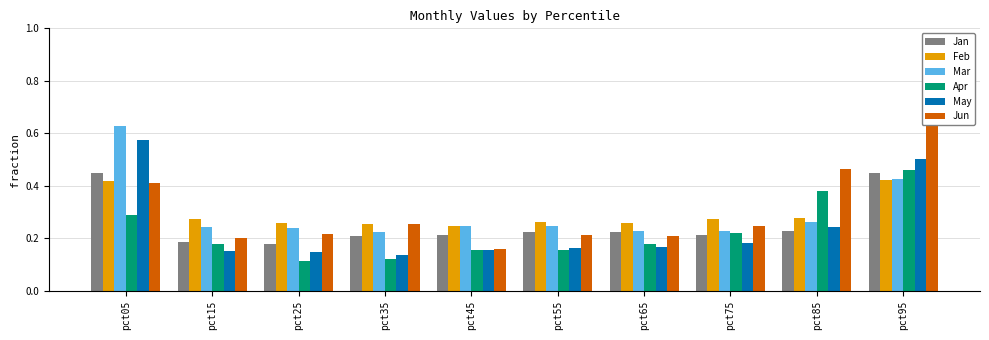

Reading left to right, transcribe all the data shown in this chart.

Jan: pct05=0.4	pct15=0.2	pct25=0.2	pct35=0.2	pct45=0.2	pct55=0.2	pct65=0.2	pct75=0.2	pct85=0.2	pct95=0.4
Feb: pct05=0.4	pct15=0.3	pct25=0.3	pct35=0.3	pct45=0.2	pct55=0.3	pct65=0.3	pct75=0.3	pct85=0.3	pct95=0.4
Mar: pct05=0.6	pct15=0.2	pct25=0.2	pct35=0.2	pct45=0.2	pct55=0.2	pct65=0.2	pct75=0.2	pct85=0.3	pct95=0.4
Apr: pct05=0.3	pct15=0.2	pct25=0.1	pct35=0.1	pct45=0.2	pct55=0.2	pct65=0.2	pct75=0.2	pct85=0.4	pct95=0.5
May: pct05=0.6	pct15=0.2	pct25=0.1	pct35=0.1	pct45=0.2	pct55=0.2	pct65=0.2	pct75=0.2	pct85=0.2	pct95=0.5
Jun: pct05=0.4	pct15=0.2	pct25=0.2	pct35=0.3	pct45=0.2	pct55=0.2	pct65=0.2	pct75=0.2	pct85=0.5	pct95=0.8